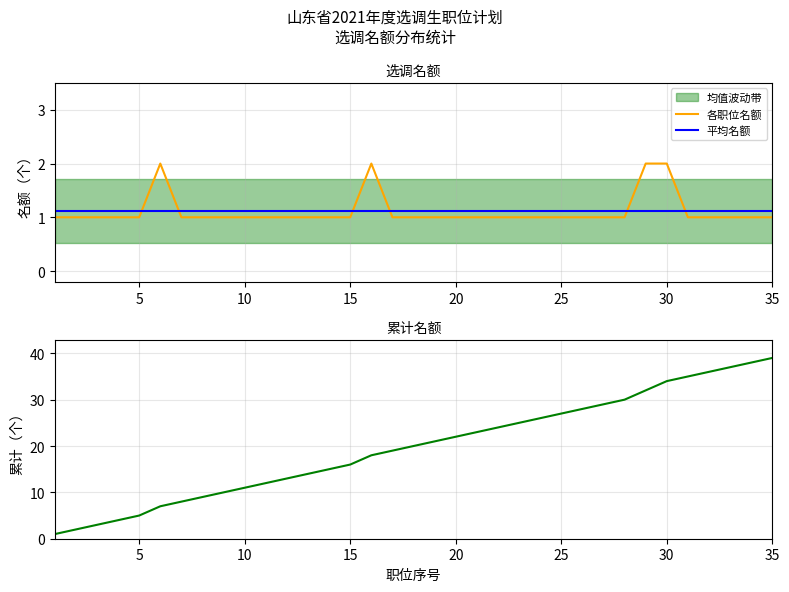

How many intersections are there between 平均名额 and 各职位名额?

6